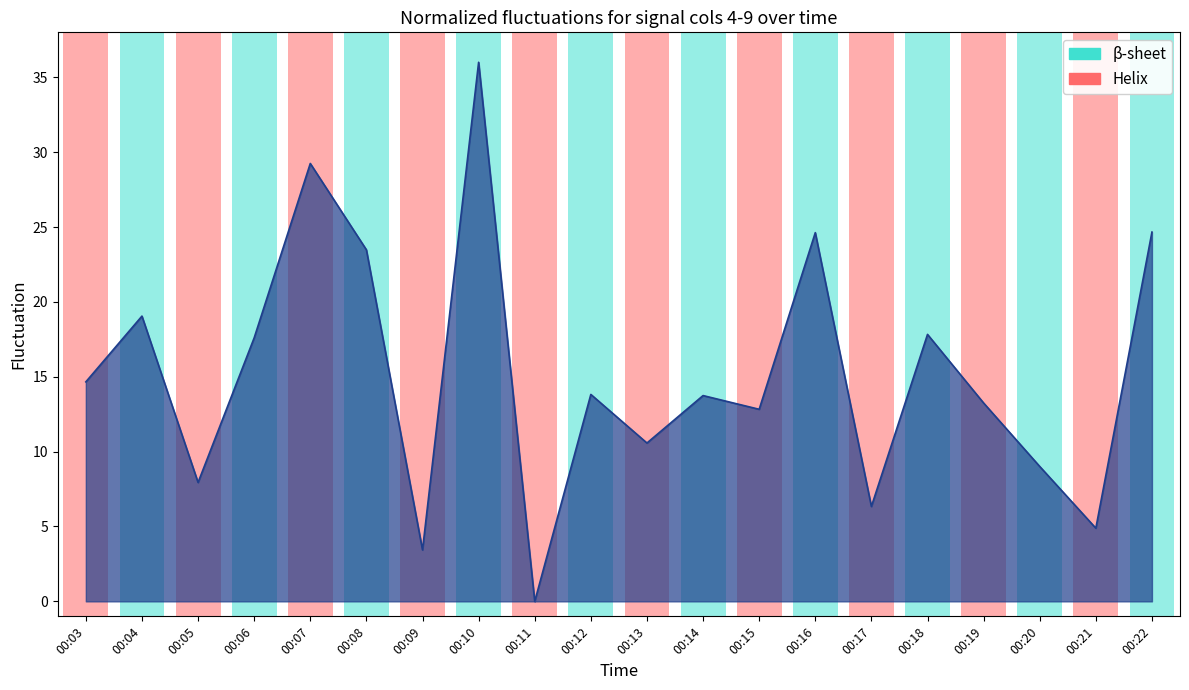

List the labels in order of value, smallest first.

00:11, 00:09, 00:21, 00:17, 00:05, 00:20, 00:13, 00:15, 00:19, 00:14, 00:12, 00:03, 00:06, 00:18, 00:04, 00:08, 00:16, 00:22, 00:07, 00:10